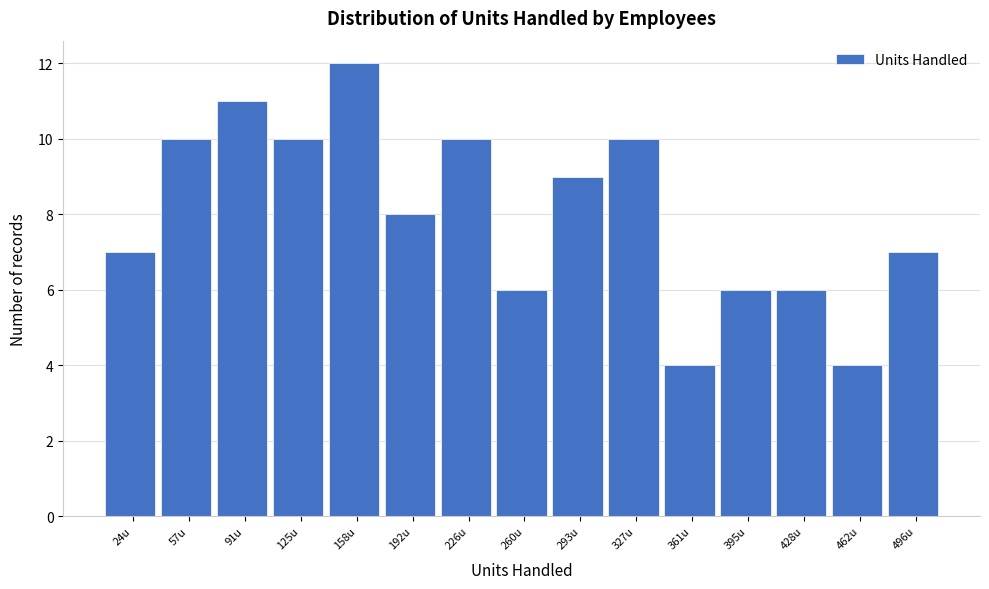

Reading left to right, what are all the values shown in this chart?

24u=7	57u=10	91u=11	125u=10	158u=12	192u=8	226u=10	260u=6	293u=9	327u=10	361u=4	395u=6	428u=6	462u=4	496u=7